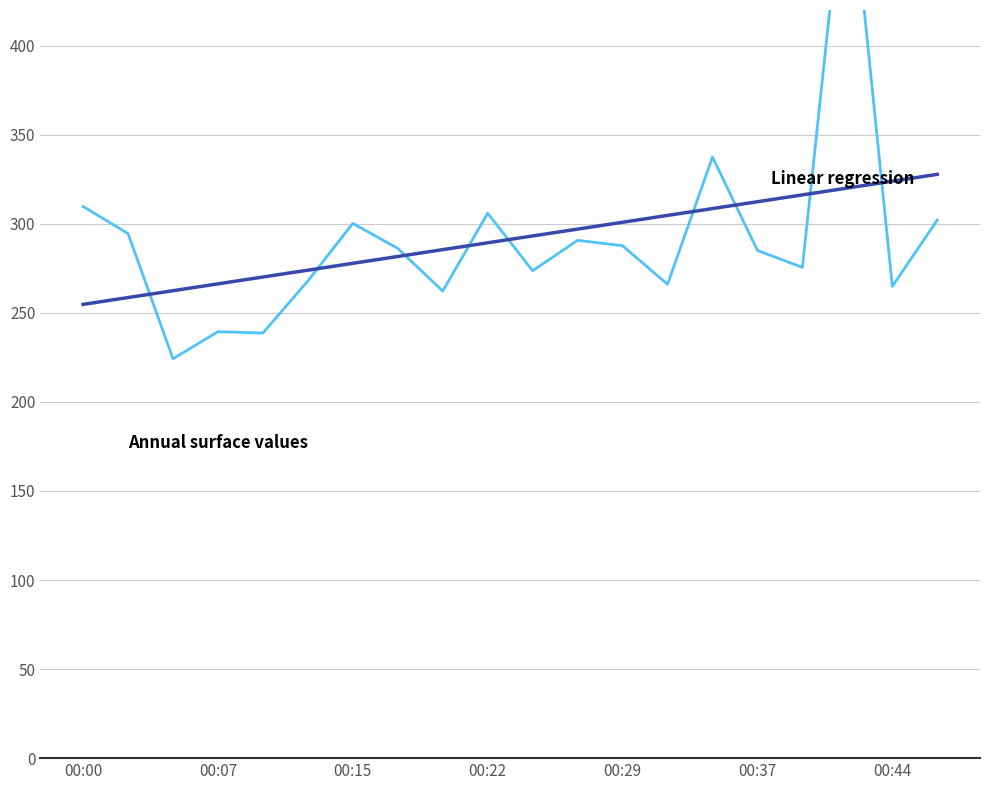

What is the spread (max minus min) of values at 13?

38.7